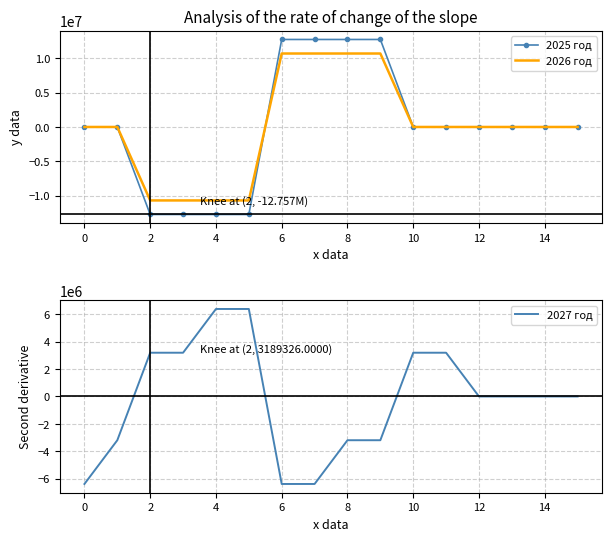

What is the difference between the maximum and minimum values in the 2026 год series?

21421244